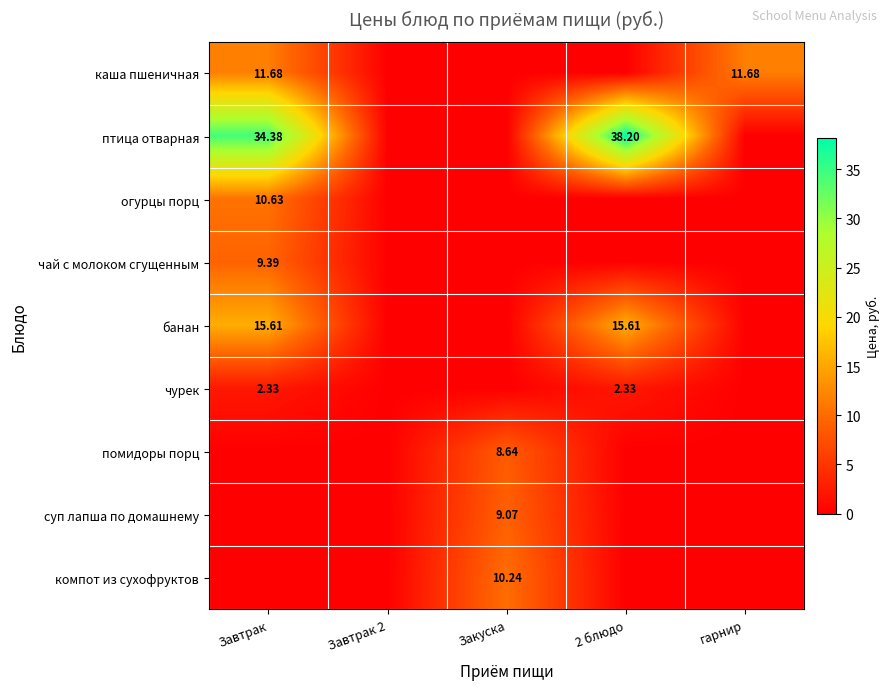

Rank the series at 2 блюдо from lowest to highest value.

каша пшеничная, огурцы порц, чай с молоком сгущенным, помидоры порц, суп лапша по домашнему, компот из сухофруктов, чурек, банан, птица отварная